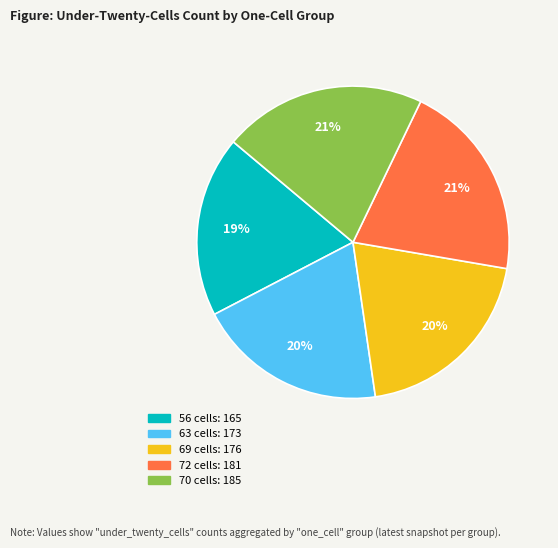

To the nearest percent, what is the difference between the largest and smallest slice percentages?

2%